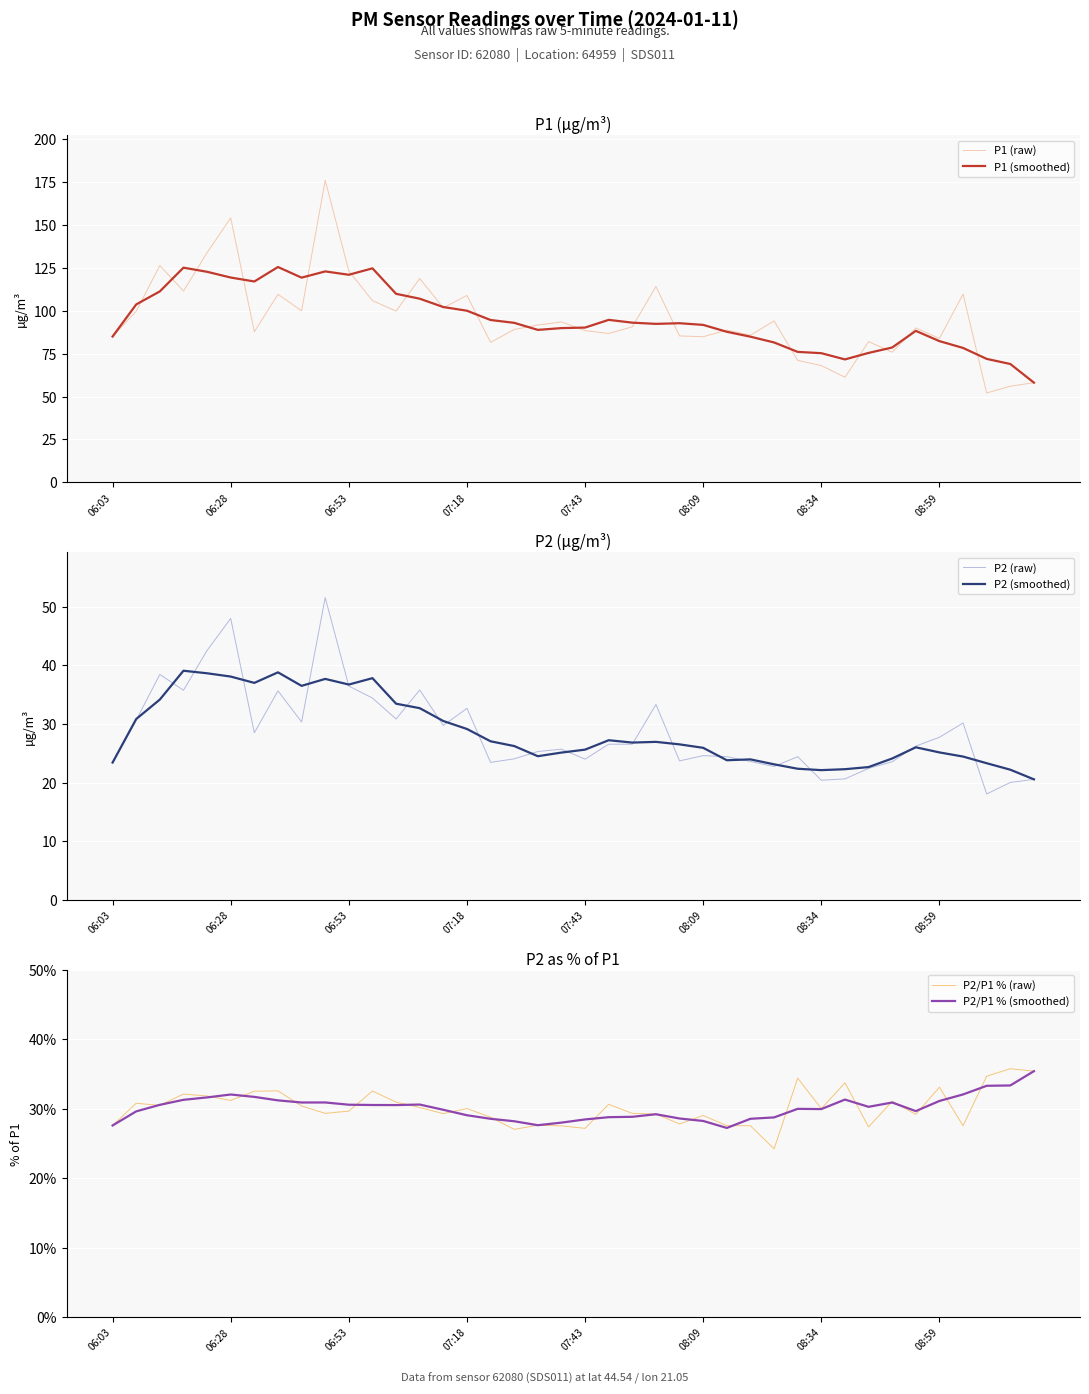

What value does the P1 (smoothed) series have at 36?

78.3